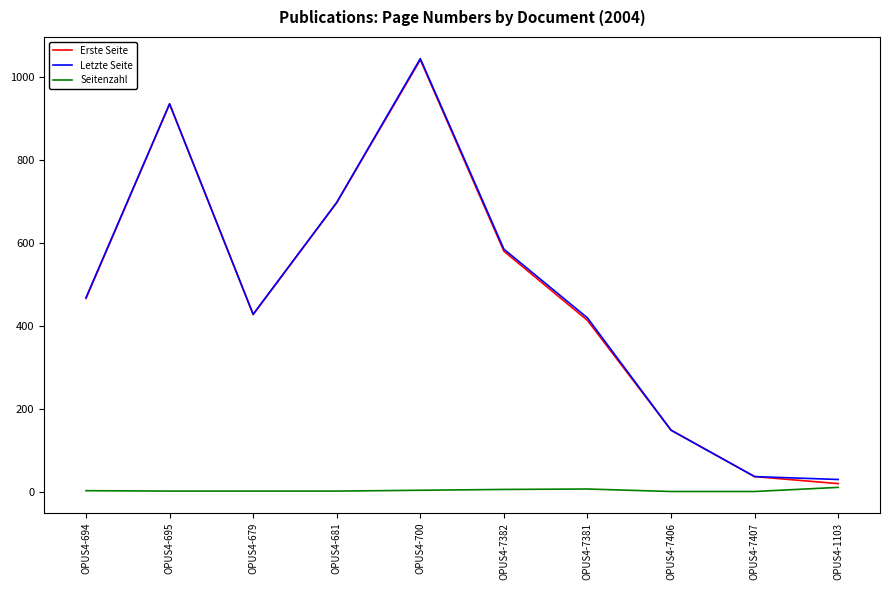

What position from the right is OPUS4-7407?

2